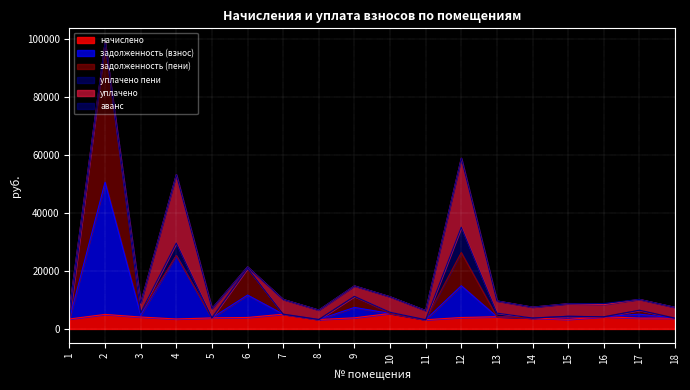

How many values in the аванс series exceed 0?

1